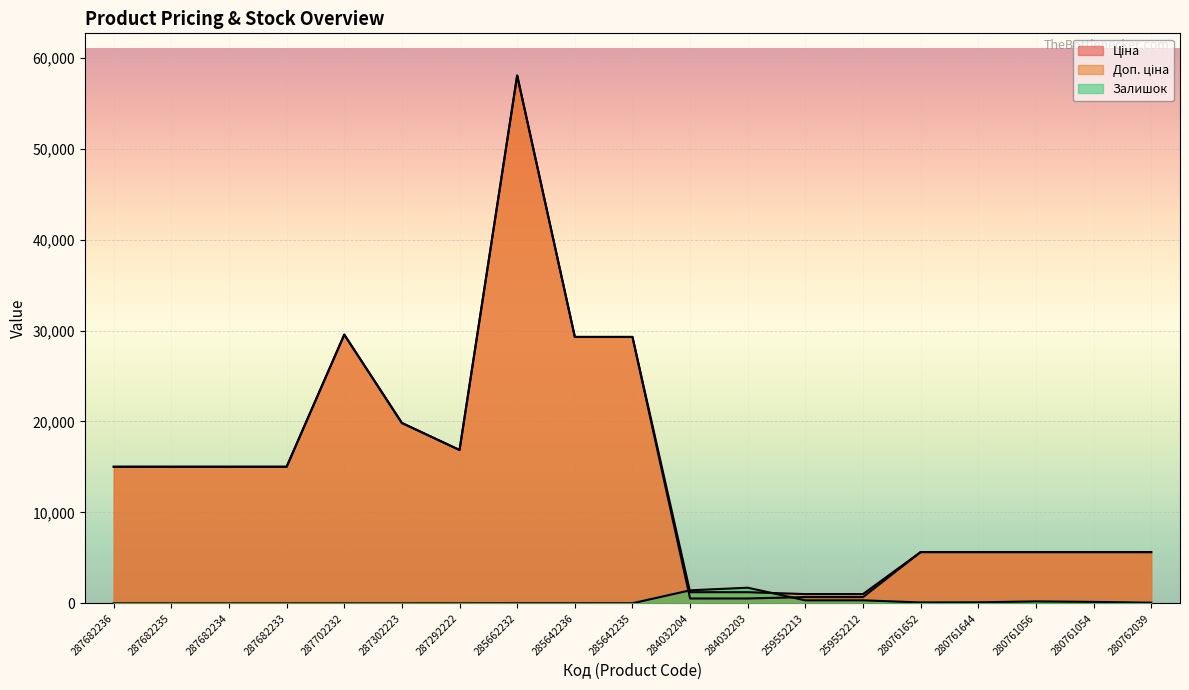

At which label is Ціна closest to 29286?

285642236